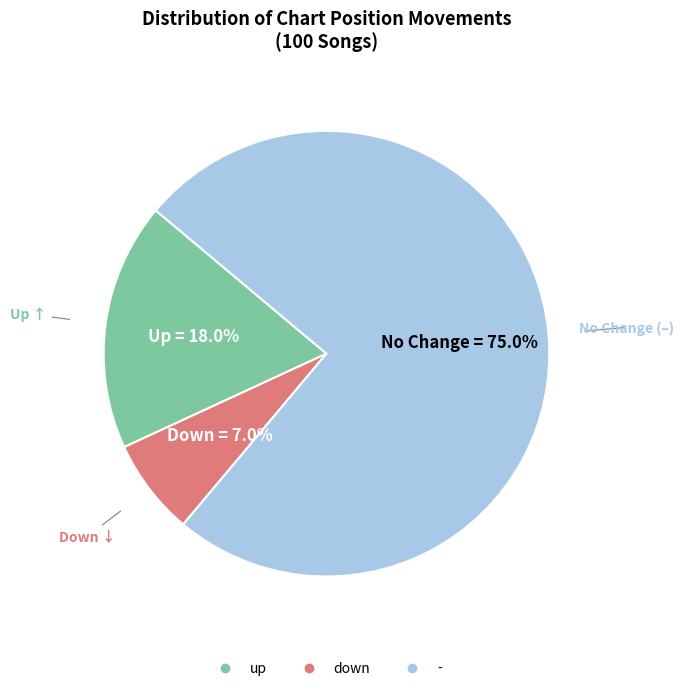

What is the total percentage of up and down?

25.0%